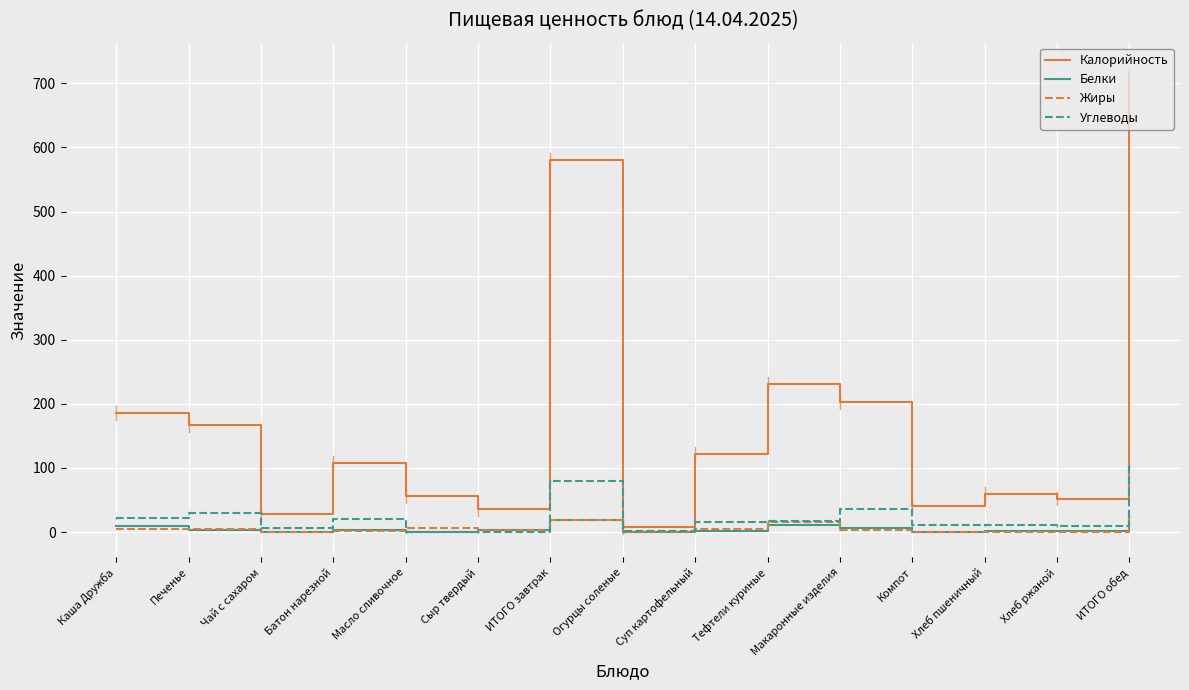

What is the highest value of the Калорийность series?

716.1